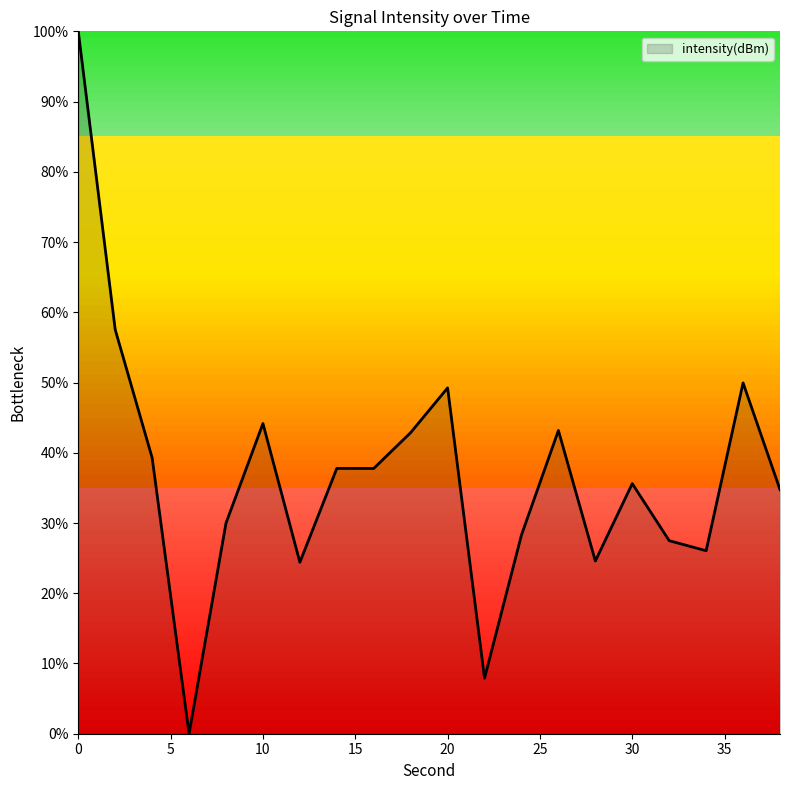

What is the greatest value displayed?

100.0